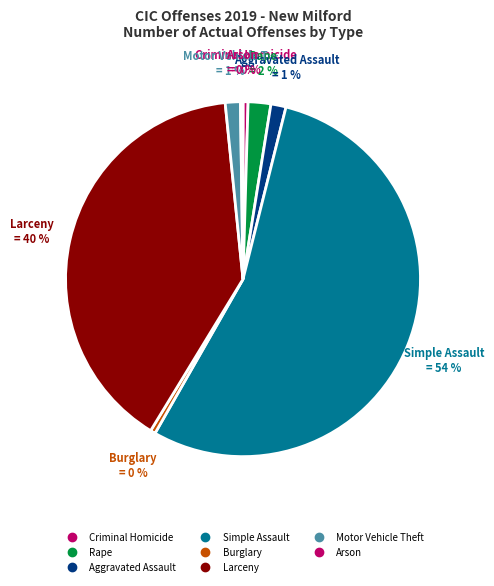

Count the number of slices in the pie.

8